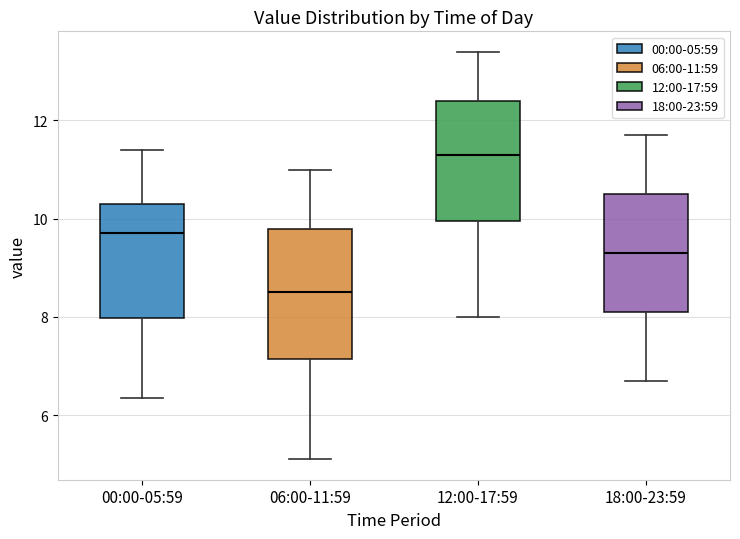

Reading left to right, transcribe this box plot: for each box, give where its median line is, the range the box spans, and where its two whiskers end, as read against the y-axis. The values are not printed on the chart, so give them approximately, as read against the axis.

00:00-05:59: median 9.8, box 8.0 to 10.4, whiskers 6.4 to 11.4
06:00-11:59: median 8.6, box 7.2 to 9.8, whiskers 5.2 to 11.0
12:00-17:59: median 11.4, box 10.0 to 12.4, whiskers 8.0 to 13.4
18:00-23:59: median 9.4, box 8.2 to 10.6, whiskers 6.8 to 11.8